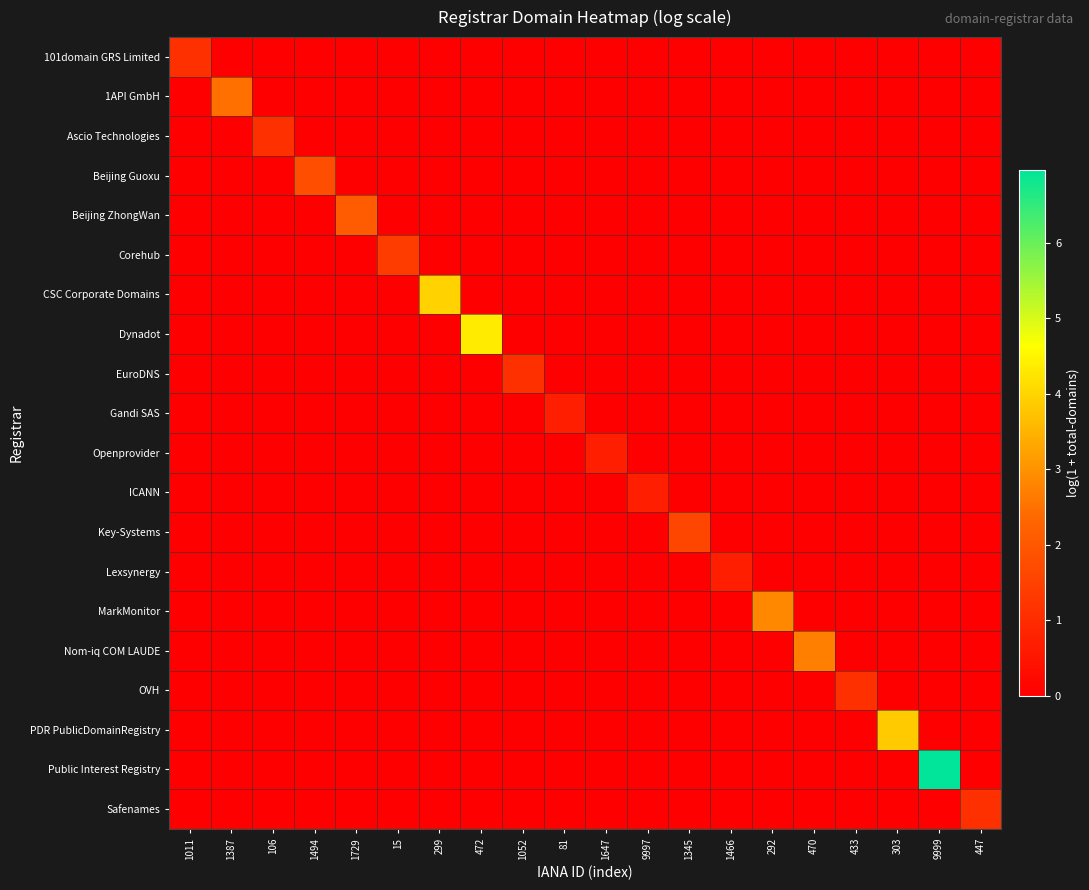

Reading left to right, list all the values displayed in this chart.

101domain GRS Limited: 1011=1.1	1387=0.0	106=0.0	1494=0.0	1729=0.0	15=0.0	299=0.0	472=0.0	1052=0.0	81=0.0	1647=0.0	9997=0.0	1345=0.0	1466=0.0	292=0.0	470=0.0	433=0.0	303=0.0	9999=0.0	447=0.0
1API GmbH: 1011=0.0	1387=2.5	106=0.0	1494=0.0	1729=0.0	15=0.0	299=0.0	472=0.0	1052=0.0	81=0.0	1647=0.0	9997=0.0	1345=0.0	1466=0.0	292=0.0	470=0.0	433=0.0	303=0.0	9999=0.0	447=0.0
Ascio Technologies: 1011=0.0	1387=0.0	106=1.1	1494=0.0	1729=0.0	15=0.0	299=0.0	472=0.0	1052=0.0	81=0.0	1647=0.0	9997=0.0	1345=0.0	1466=0.0	292=0.0	470=0.0	433=0.0	303=0.0	9999=0.0	447=0.0
Beijing Guoxu: 1011=0.0	1387=0.0	106=0.0	1494=1.8	1729=0.0	15=0.0	299=0.0	472=0.0	1052=0.0	81=0.0	1647=0.0	9997=0.0	1345=0.0	1466=0.0	292=0.0	470=0.0	433=0.0	303=0.0	9999=0.0	447=0.0
Beijing ZhongWan: 1011=0.0	1387=0.0	106=0.0	1494=0.0	1729=2.1	15=0.0	299=0.0	472=0.0	1052=0.0	81=0.0	1647=0.0	9997=0.0	1345=0.0	1466=0.0	292=0.0	470=0.0	433=0.0	303=0.0	9999=0.0	447=0.0
Corehub: 1011=0.0	1387=0.0	106=0.0	1494=0.0	1729=0.0	15=1.4	299=0.0	472=0.0	1052=0.0	81=0.0	1647=0.0	9997=0.0	1345=0.0	1466=0.0	292=0.0	470=0.0	433=0.0	303=0.0	9999=0.0	447=0.0
CSC Corporate Domains: 1011=0.0	1387=0.0	106=0.0	1494=0.0	1729=0.0	15=0.0	299=4.0	472=0.0	1052=0.0	81=0.0	1647=0.0	9997=0.0	1345=0.0	1466=0.0	292=0.0	470=0.0	433=0.0	303=0.0	9999=0.0	447=0.0
Dynadot: 1011=0.0	1387=0.0	106=0.0	1494=0.0	1729=0.0	15=0.0	299=0.0	472=4.3	1052=0.0	81=0.0	1647=0.0	9997=0.0	1345=0.0	1466=0.0	292=0.0	470=0.0	433=0.0	303=0.0	9999=0.0	447=0.0
EuroDNS: 1011=0.0	1387=0.0	106=0.0	1494=0.0	1729=0.0	15=0.0	299=0.0	472=0.0	1052=1.1	81=0.0	1647=0.0	9997=0.0	1345=0.0	1466=0.0	292=0.0	470=0.0	433=0.0	303=0.0	9999=0.0	447=0.0
Gandi SAS: 1011=0.0	1387=0.0	106=0.0	1494=0.0	1729=0.0	15=0.0	299=0.0	472=0.0	1052=0.0	81=0.7	1647=0.0	9997=0.0	1345=0.0	1466=0.0	292=0.0	470=0.0	433=0.0	303=0.0	9999=0.0	447=0.0
Openprovider: 1011=0.0	1387=0.0	106=0.0	1494=0.0	1729=0.0	15=0.0	299=0.0	472=0.0	1052=0.0	81=0.0	1647=0.7	9997=0.0	1345=0.0	1466=0.0	292=0.0	470=0.0	433=0.0	303=0.0	9999=0.0	447=0.0
ICANN: 1011=0.0	1387=0.0	106=0.0	1494=0.0	1729=0.0	15=0.0	299=0.0	472=0.0	1052=0.0	81=0.0	1647=0.0	9997=0.7	1345=0.0	1466=0.0	292=0.0	470=0.0	433=0.0	303=0.0	9999=0.0	447=0.0
Key-Systems: 1011=0.0	1387=0.0	106=0.0	1494=0.0	1729=0.0	15=0.0	299=0.0	472=0.0	1052=0.0	81=0.0	1647=0.0	9997=0.0	1345=1.6	1466=0.0	292=0.0	470=0.0	433=0.0	303=0.0	9999=0.0	447=0.0
Lexsynergy: 1011=0.0	1387=0.0	106=0.0	1494=0.0	1729=0.0	15=0.0	299=0.0	472=0.0	1052=0.0	81=0.0	1647=0.0	9997=0.0	1345=0.0	1466=0.7	292=0.0	470=0.0	433=0.0	303=0.0	9999=0.0	447=0.0
MarkMonitor: 1011=0.0	1387=0.0	106=0.0	1494=0.0	1729=0.0	15=0.0	299=0.0	472=0.0	1052=0.0	81=0.0	1647=0.0	9997=0.0	1345=0.0	1466=0.0	292=2.8	470=0.0	433=0.0	303=0.0	9999=0.0	447=0.0
Nom-iq COM LAUDE: 1011=0.0	1387=0.0	106=0.0	1494=0.0	1729=0.0	15=0.0	299=0.0	472=0.0	1052=0.0	81=0.0	1647=0.0	9997=0.0	1345=0.0	1466=0.0	292=0.0	470=2.7	433=0.0	303=0.0	9999=0.0	447=0.0
OVH: 1011=0.0	1387=0.0	106=0.0	1494=0.0	1729=0.0	15=0.0	299=0.0	472=0.0	1052=0.0	81=0.0	1647=0.0	9997=0.0	1345=0.0	1466=0.0	292=0.0	470=0.0	433=1.1	303=0.0	9999=0.0	447=0.0
PDR PublicDomainRegistry: 1011=0.0	1387=0.0	106=0.0	1494=0.0	1729=0.0	15=0.0	299=0.0	472=0.0	1052=0.0	81=0.0	1647=0.0	9997=0.0	1345=0.0	1466=0.0	292=0.0	470=0.0	433=0.0	303=3.9	9999=0.0	447=0.0
Public Interest Registry: 1011=0.0	1387=0.0	106=0.0	1494=0.0	1729=0.0	15=0.0	299=0.0	472=0.0	1052=0.0	81=0.0	1647=0.0	9997=0.0	1345=0.0	1466=0.0	292=0.0	470=0.0	433=0.0	303=0.0	9999=7.0	447=0.0
Safenames: 1011=0.0	1387=0.0	106=0.0	1494=0.0	1729=0.0	15=0.0	299=0.0	472=0.0	1052=0.0	81=0.0	1647=0.0	9997=0.0	1345=0.0	1466=0.0	292=0.0	470=0.0	433=0.0	303=0.0	9999=0.0	447=1.1